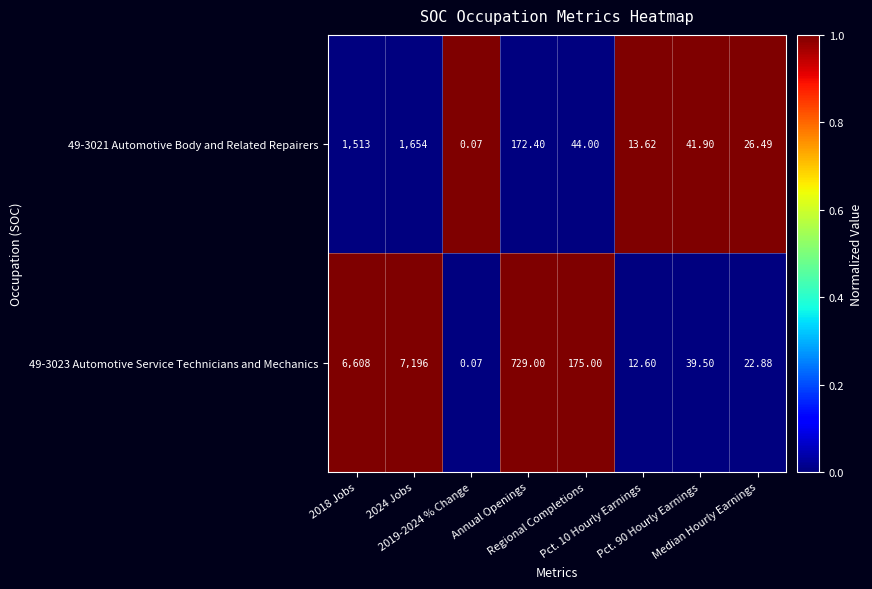

Reading right to left, extract all data points from this chart.

49-3021 Automotive Body and Related Repairers: Median Hourly Earnings=26	Pct. 90 Hourly Earnings=42	Pct. 10 Hourly Earnings=14	Regional Completions=44	Annual Openings=172	2019-2024 % Change=0	2024 Jobs=1654	2018 Jobs=1513
49-3023 Automotive Service Technicians and Mechanics: Median Hourly Earnings=23	Pct. 90 Hourly Earnings=40	Pct. 10 Hourly Earnings=13	Regional Completions=175	Annual Openings=729	2019-2024 % Change=0	2024 Jobs=7196	2018 Jobs=6608